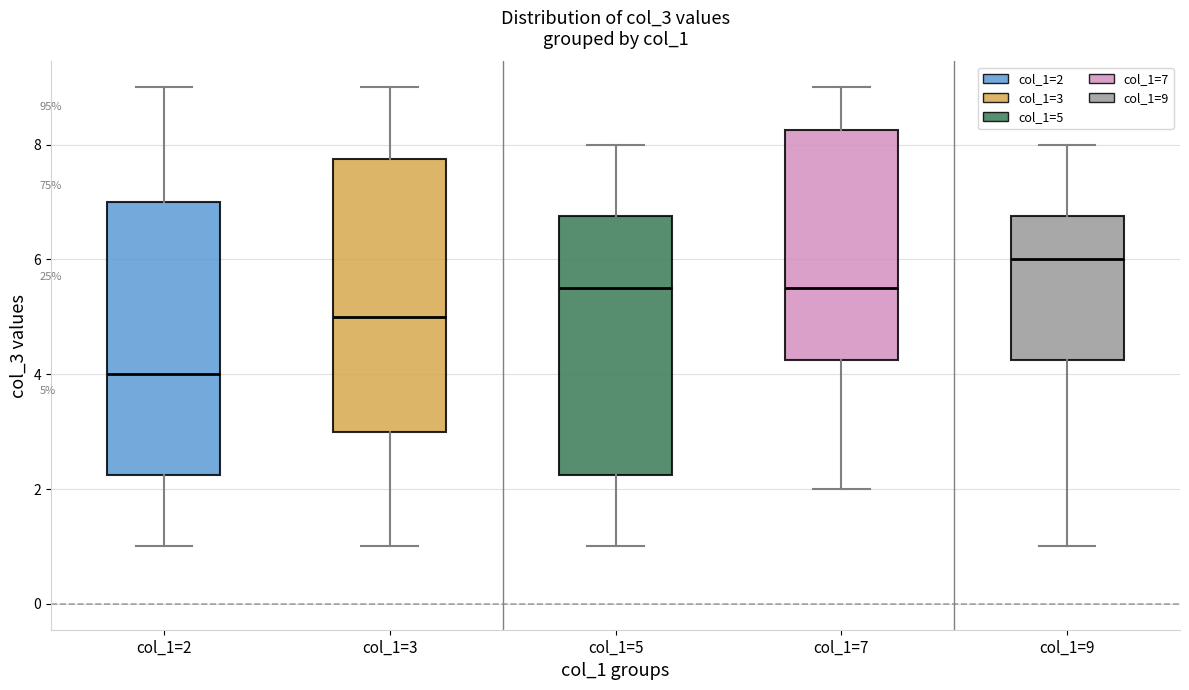

Which box has the highest median line?

col_1=9